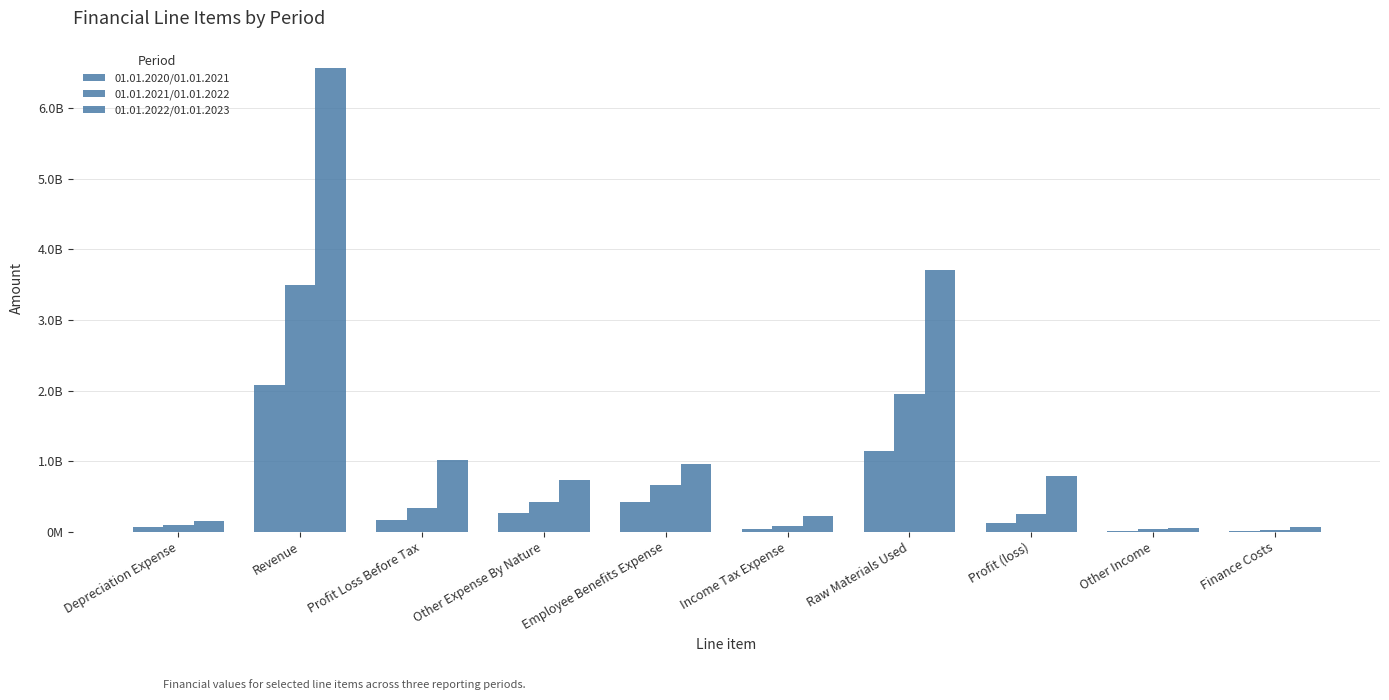

Reading right to left, what are all the values shown in this chart?

01.01.2020/01.01.2021: Finance Costs=12600000	Other Income=14400000	Profit (loss)=126500000	Raw Materials Used=1138600000	Income Tax Expense=38400000	Employee Benefits Expense=420500000	Other Expense By Nature=258300000	Profit Loss Before Tax=164900000	Revenue=2080800000	Depreciation Expense=68700000
01.01.2021/01.01.2022: Finance Costs=23100000	Other Income=33200000	Profit (loss)=252400000	Raw Materials Used=1957600000	Income Tax Expense=79700000	Employee Benefits Expense=661300000	Other Expense By Nature=413600000	Profit Loss Before Tax=332100000	Revenue=3491600000	Depreciation Expense=95600000
01.01.2022/01.01.2023: Finance Costs=67300000	Other Income=56500000	Profit (loss)=793000000	Raw Materials Used=3704600000	Income Tax Expense=223700000	Employee Benefits Expense=955100000	Other Expense By Nature=734700000	Profit Loss Before Tax=1016600000	Revenue=6574000000	Depreciation Expense=145600000